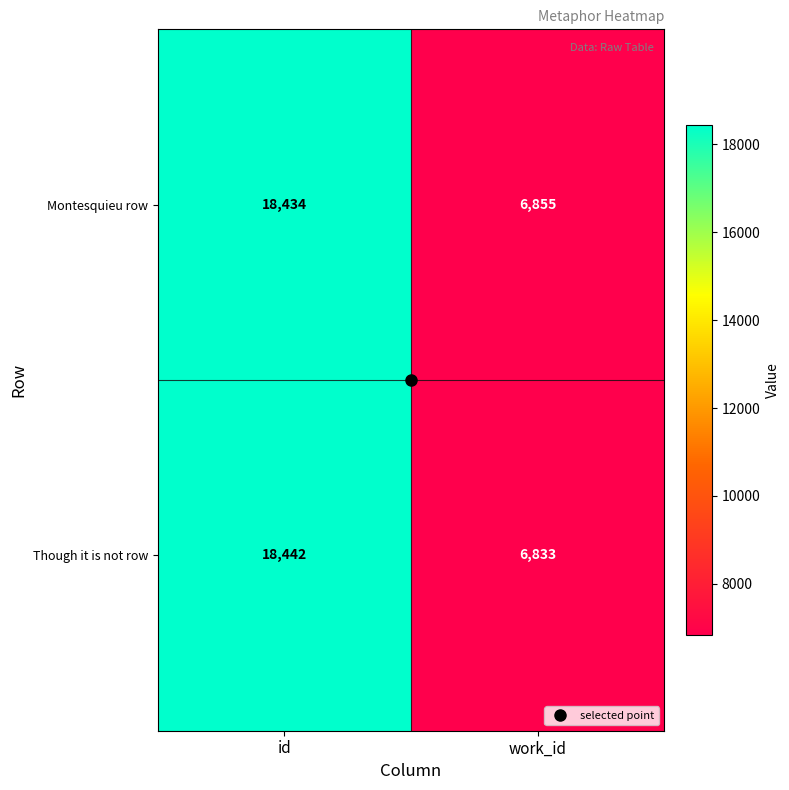

At how many categories does at least one series exceed 17972?

1